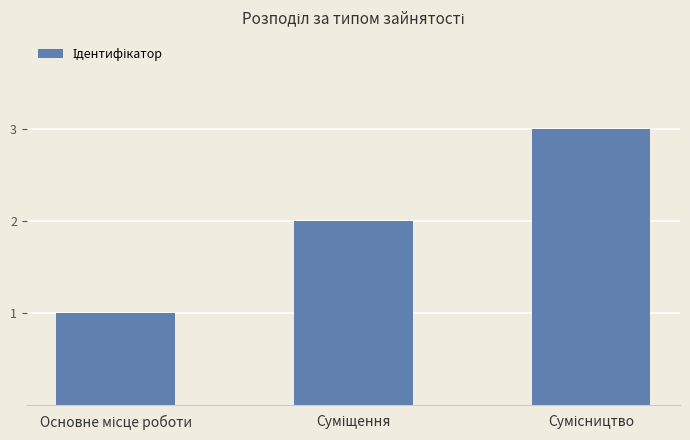

What is the greatest value displayed?

3